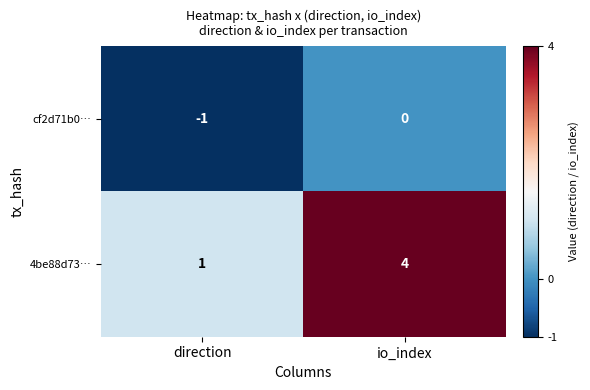

Between direction and io_index, which series saw the biggest shift?

4be88d73…